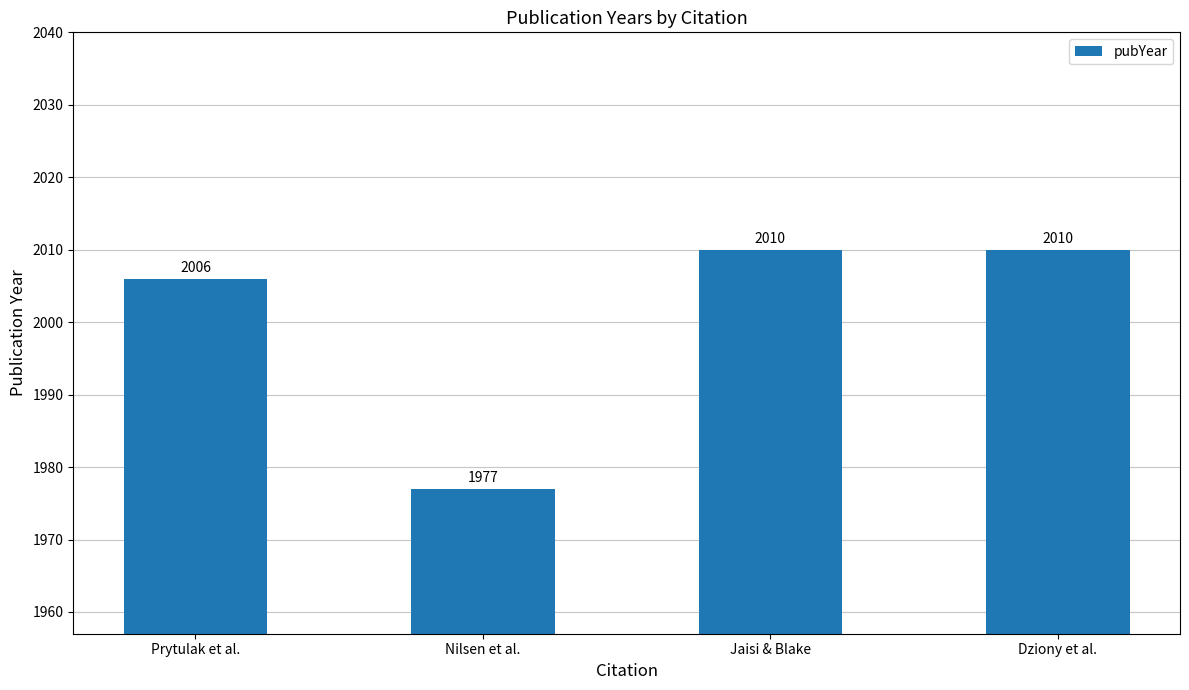

The chart shows a value of 2010 at Dziony et al.. True or false?

True